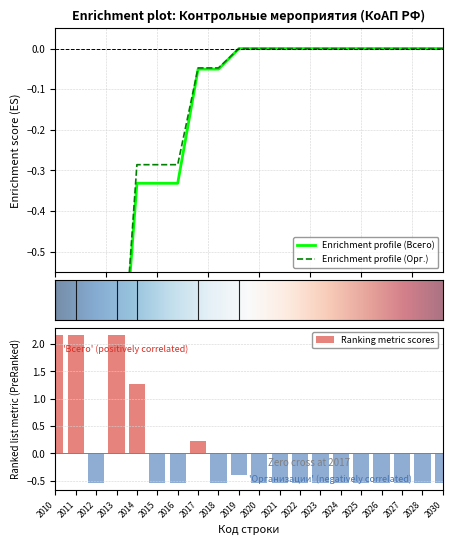

True or false: the data shows -0.5 at 2023.

True